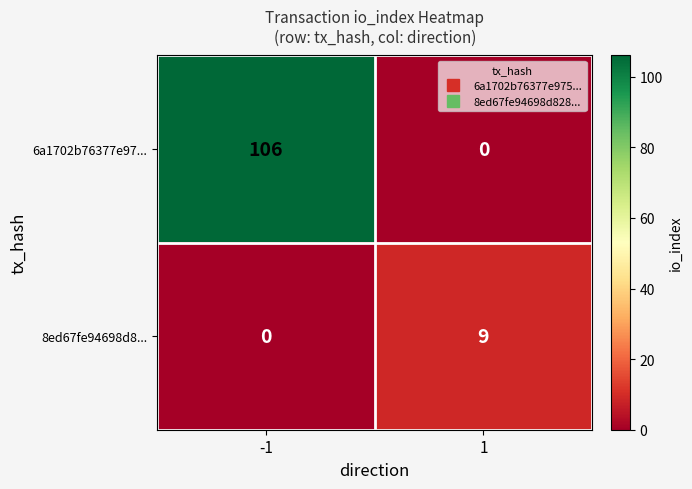

Which label corresponds to the largest value in the chart?

-1